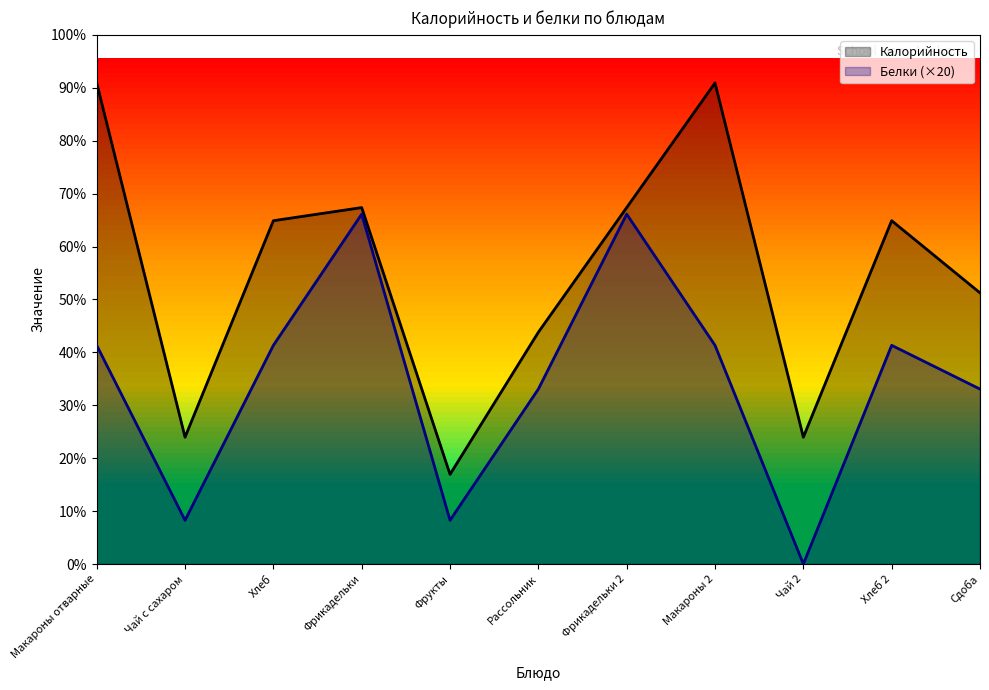

What are all the series names shown in the legend?

Калорийность, Белки (×20)